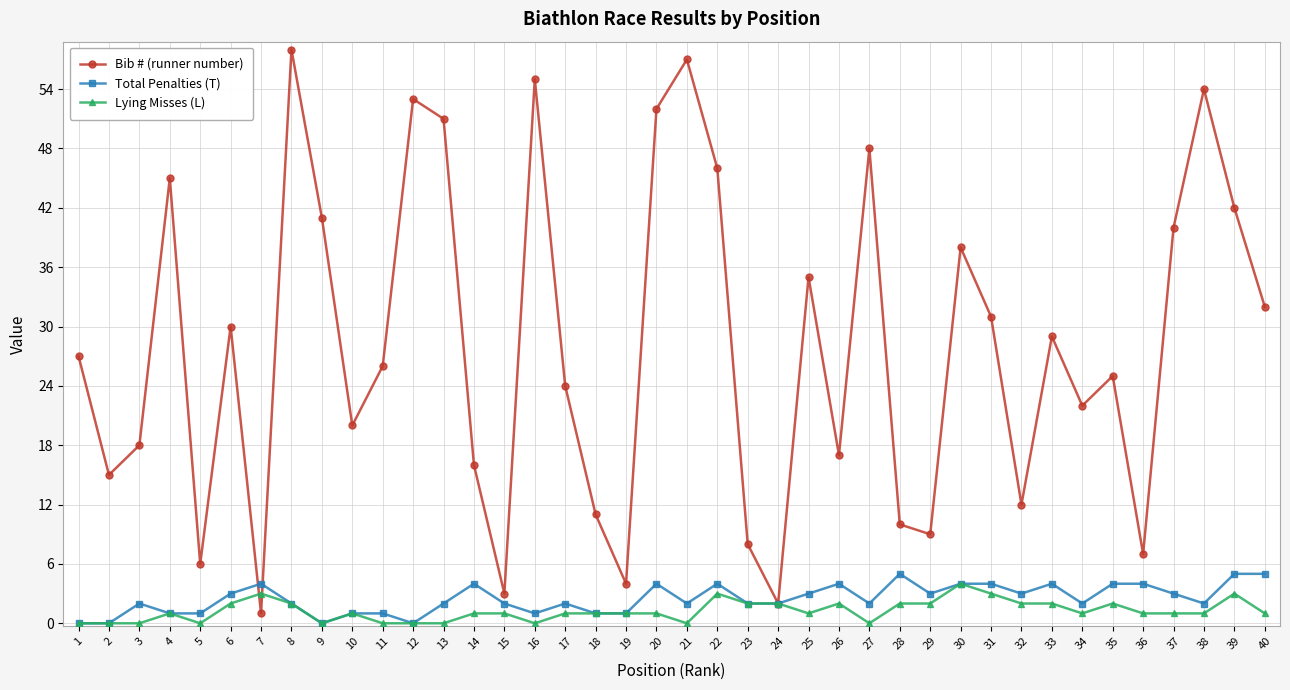

Which series has the largest range (max minus min)?

Bib # (runner number)